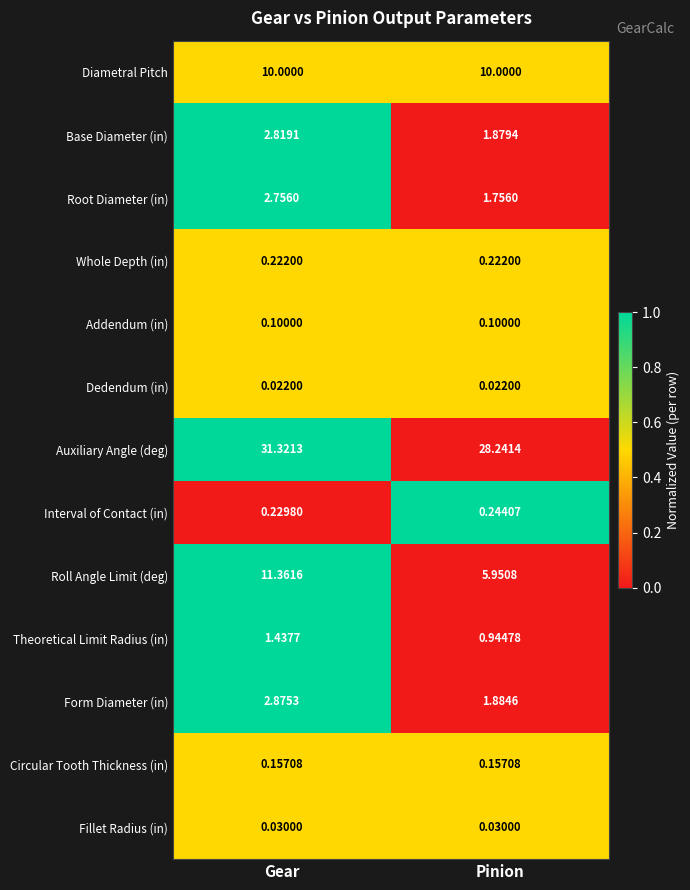

Which label corresponds to the largest value in the chart?

Gear